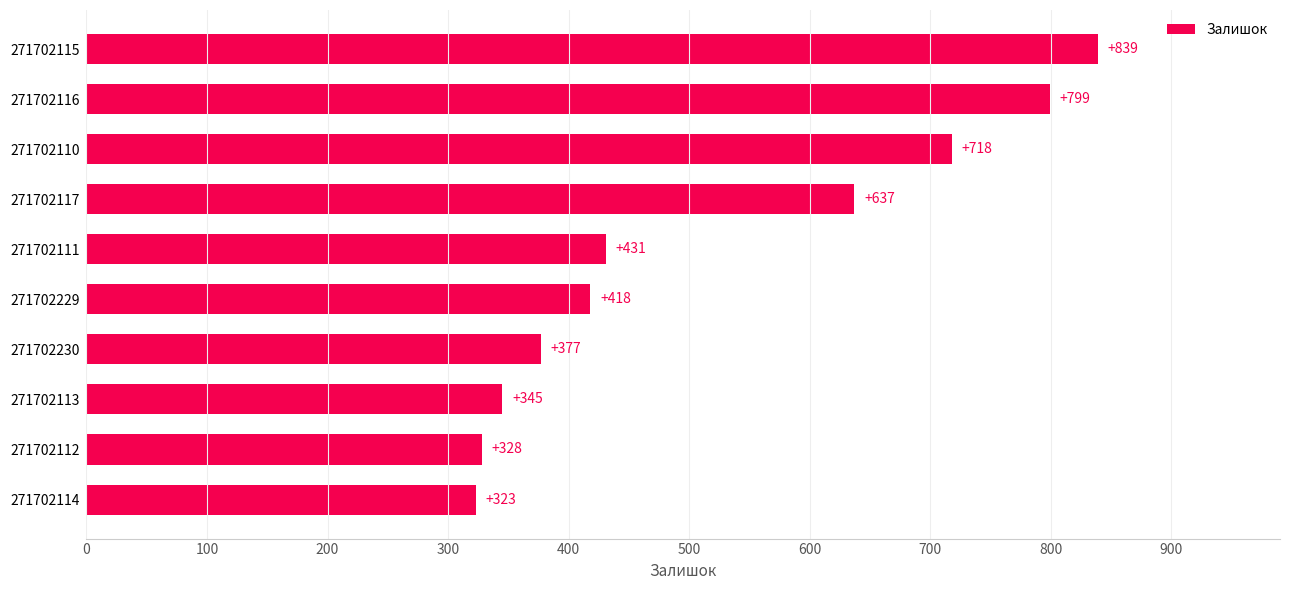

Reading top to bottom, what are all the values shown in this chart?

271702115=839	271702116=799	271702110=718	271702117=637	271702111=431	271702229=418	271702230=377	271702113=345	271702112=328	271702114=323